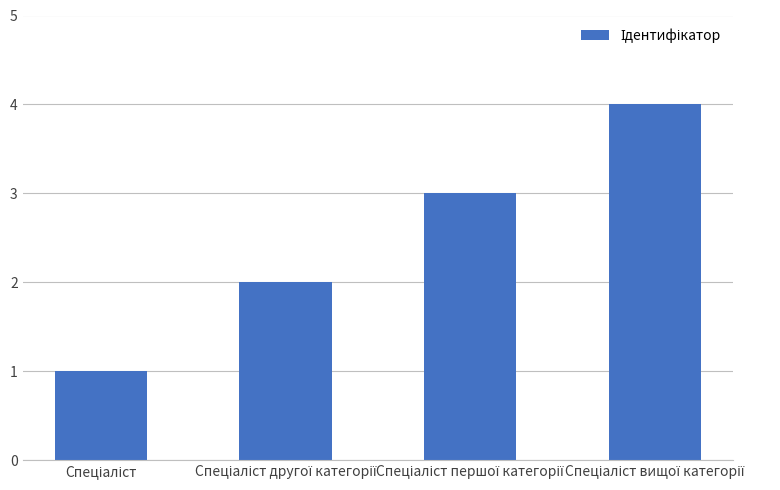

What is the difference between the second highest and second lowest values?

1